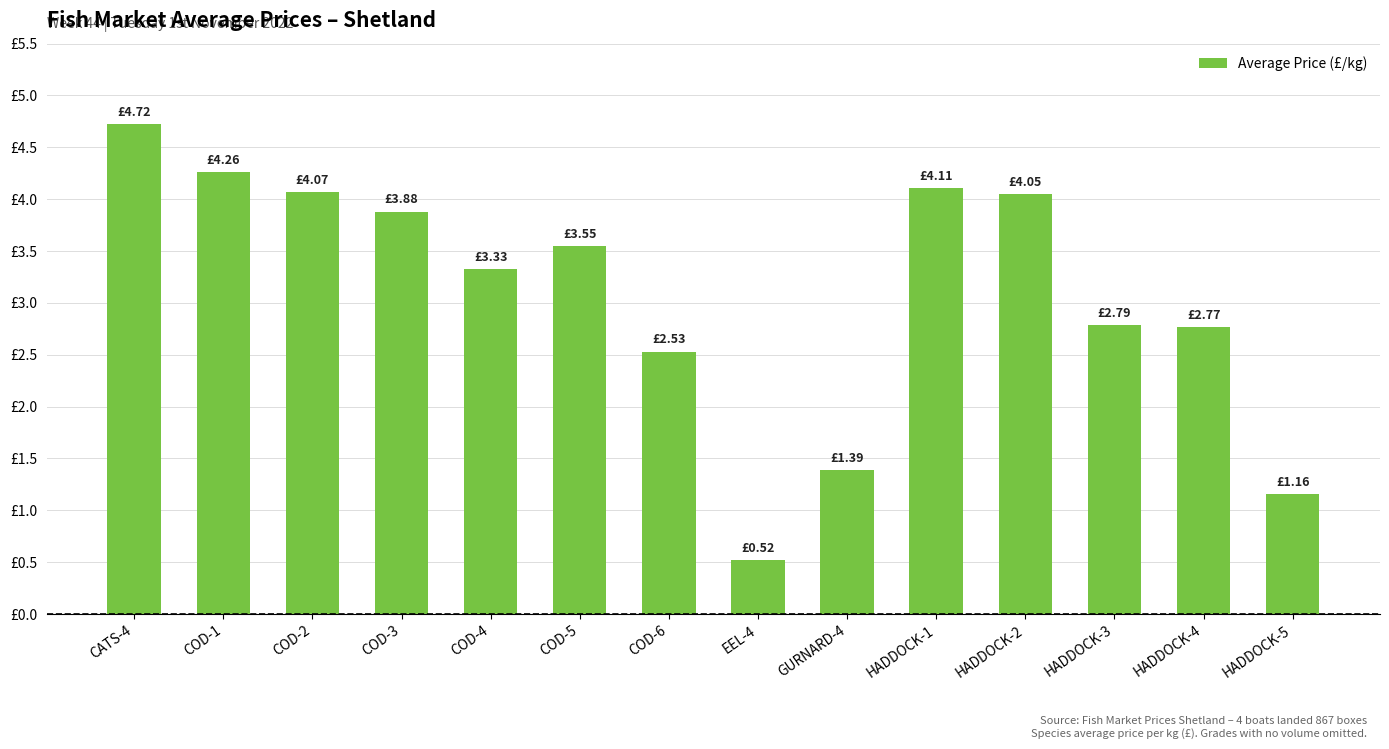

Which has a higher value, COD-4 or CATS-4?

CATS-4